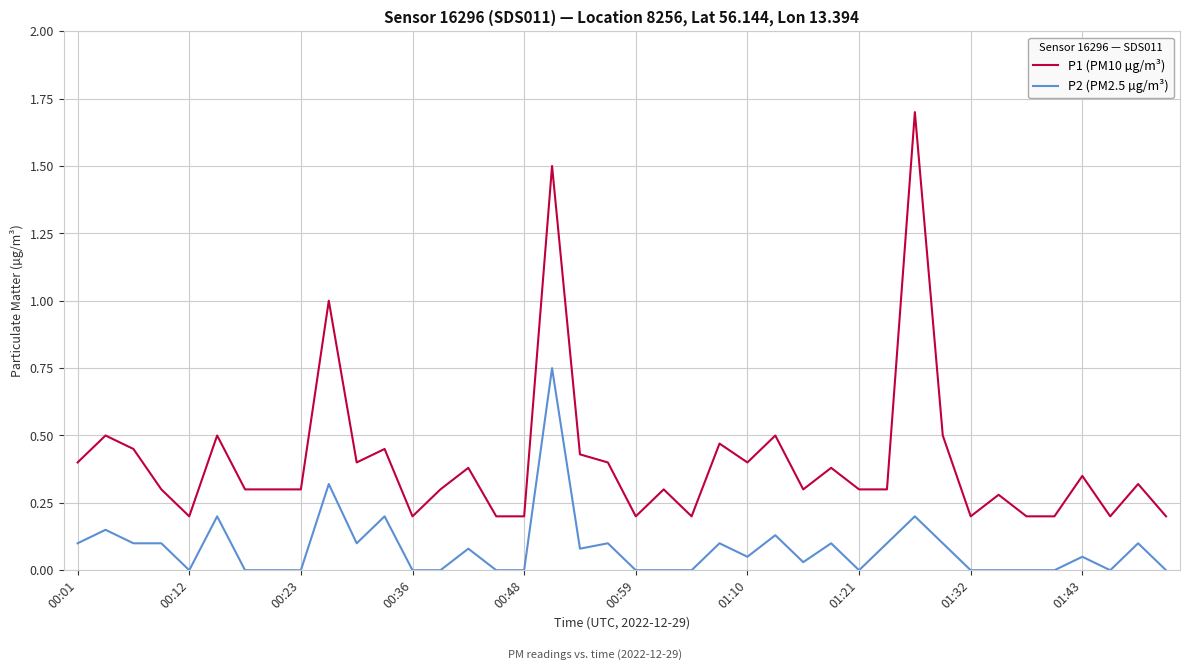

What is the sum of all P1 (PM10 µg/m³) values?

16.2